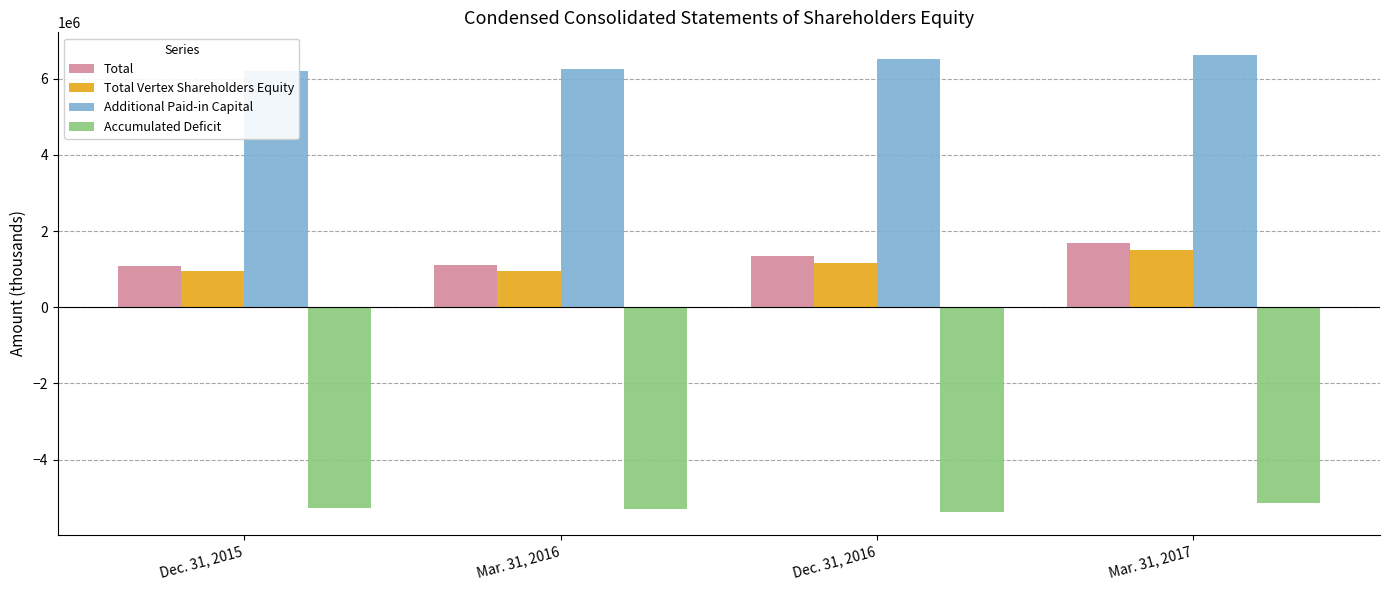

Reading right to left, transcribe all the data shown in this chart.

Total: 1682793	1338191	1116198	1093628
Total Vertex Shareholders Equity: 1500008	1156582	957079	939967
Additional Paid-in Capital: 6616975	6506795	6262964	6197500
Accumulated Deficit: -5135451	-5373836	-5303415	-5261784